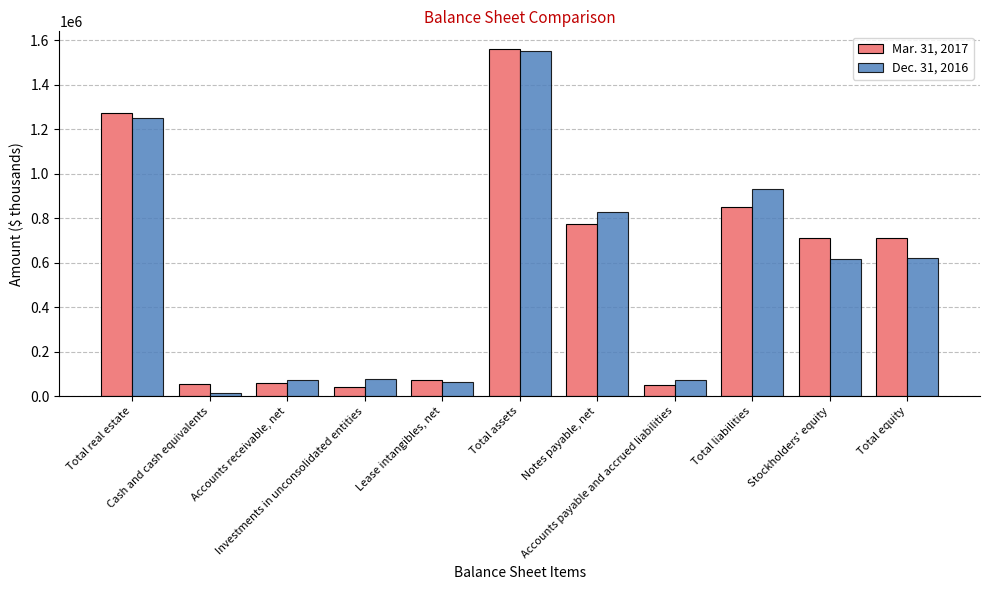

Rank the series by their maximum value, from highest to lowest.

Mar. 31, 2017, Dec. 31, 2016